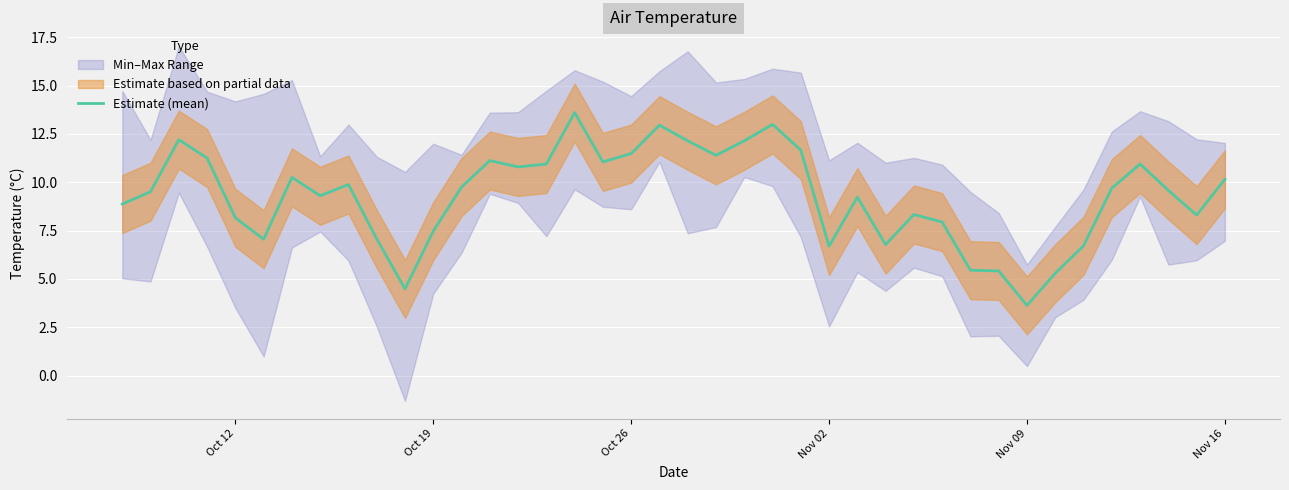

What is the difference between the maximum and minimum values?

10.0